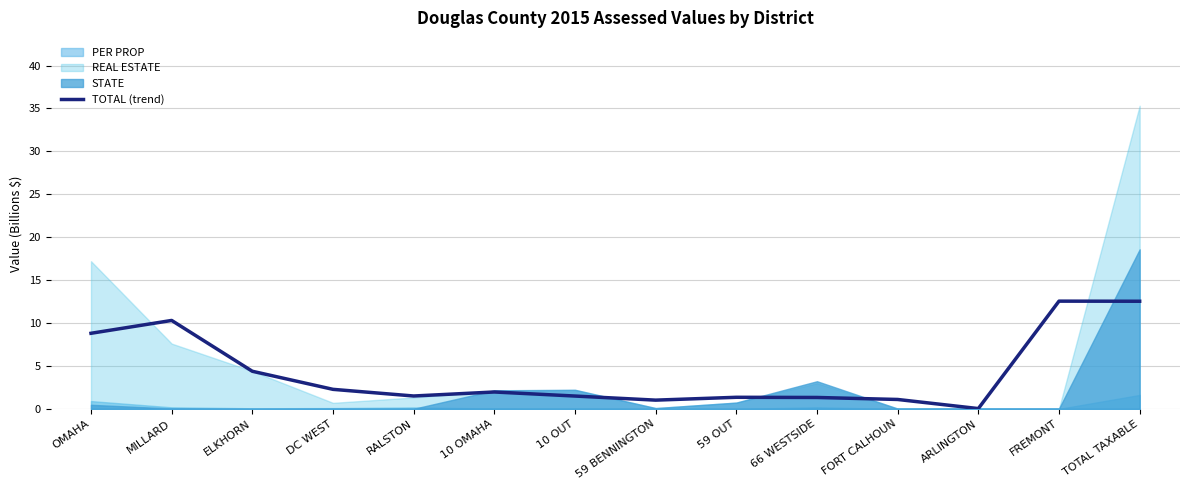

Is it true that the value at ARLINGTON is 0.0?

True